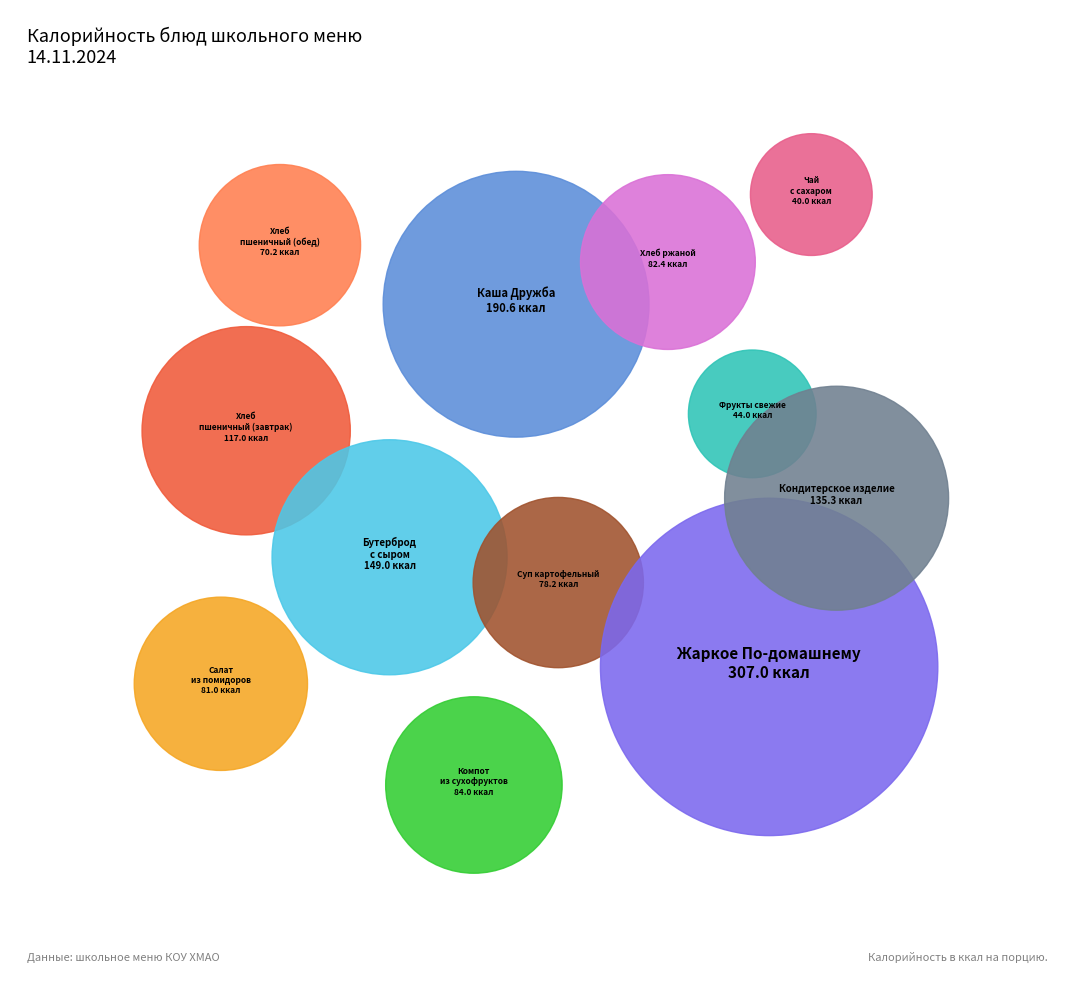

Is it true that Жаркое По-домашнему is 33% of the pie?

False